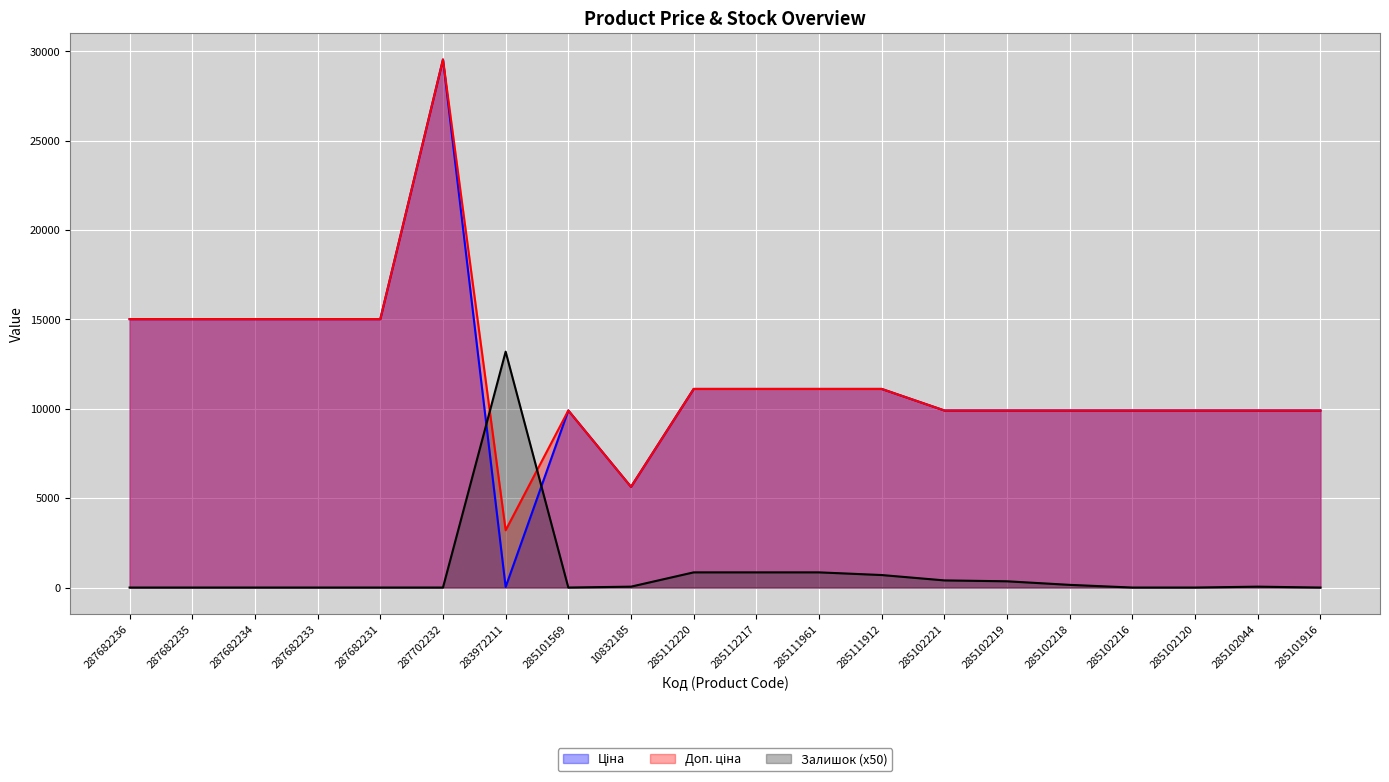

List the labels in order of Залишок value, largest first.

283972211, 285112220, 285112217, 285111961, 285111912, 285102221, 285102219, 285102218, 10832185, 285102044, 287682236, 287682235, 287682234, 287682233, 287682231, 287702232, 285101569, 285102216, 285102120, 285101916